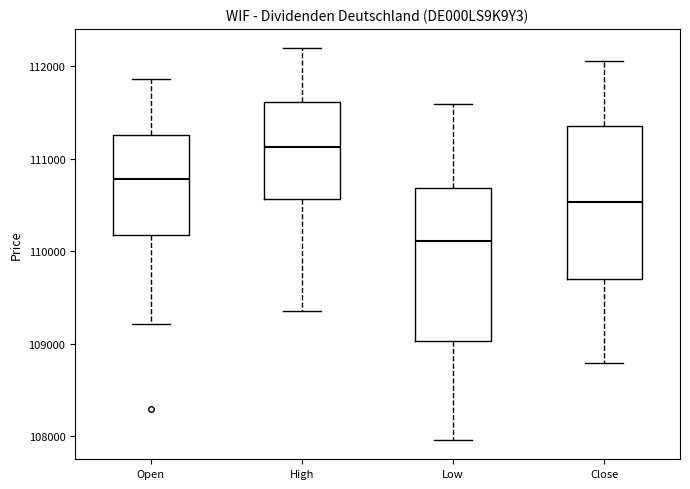

Where is the lower edge of the box for Low on the y-axis? The values are not printed on the chart, so give them approximately, as read against the axis.

109000